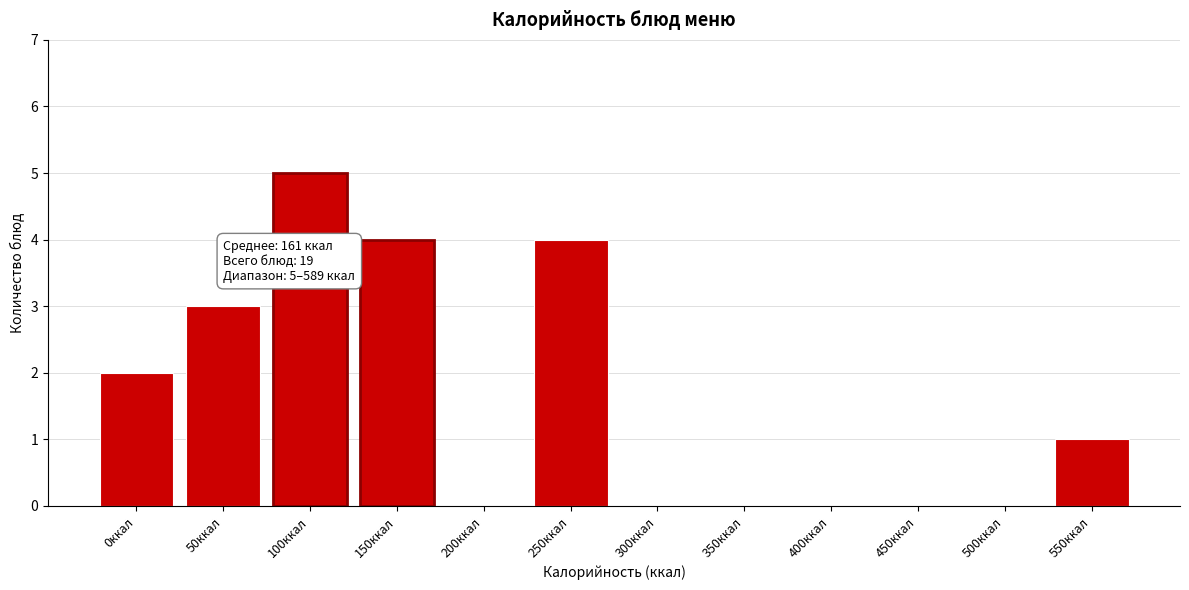

Reading left to right, transcribe all the data shown in this chart.

0ккал=2	50ккал=3	100ккал=5	150ккал=4	200ккал=0	250ккал=4	300ккал=0	350ккал=0	400ккал=0	450ккал=0	500ккал=0	550ккал=1